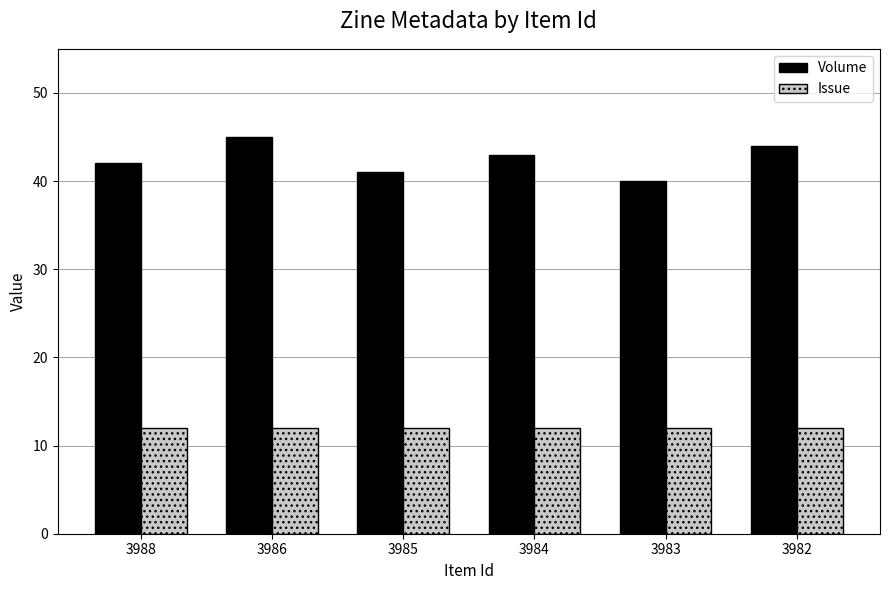

What is the value of the Volume bar at the 4th from the left?

43